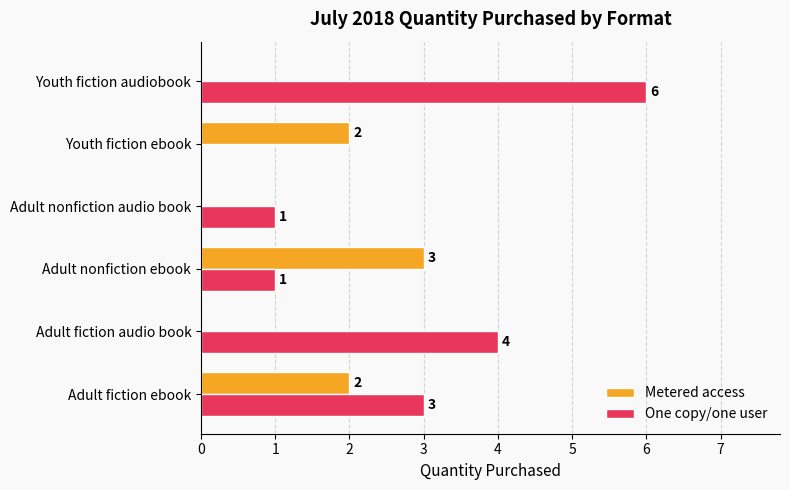

Between Adult fiction ebook and Adult fiction audio book, which series saw the biggest shift?

Metered access